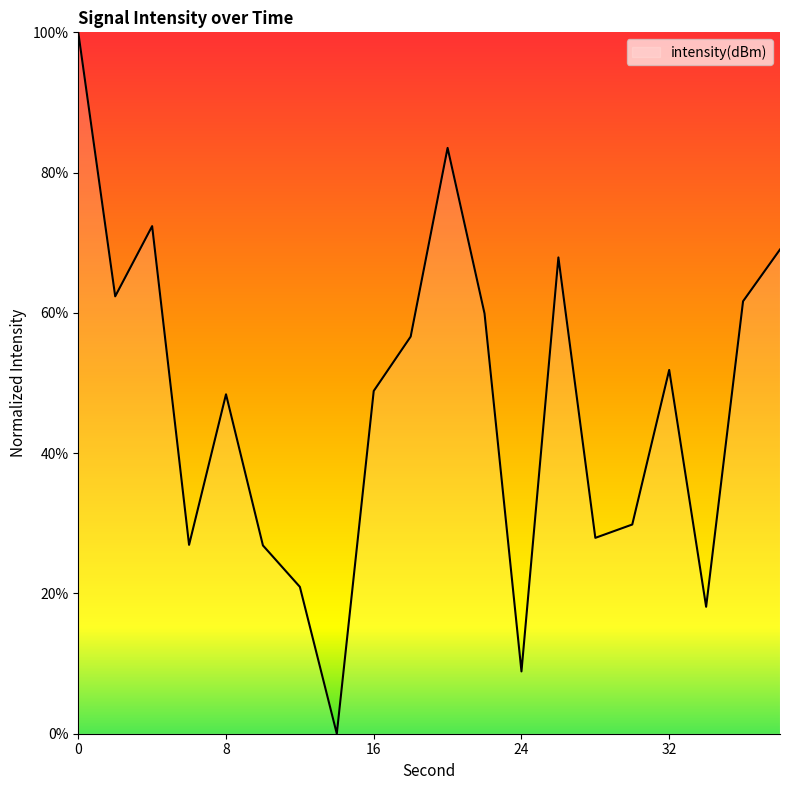

What is the maximum value shown in the chart?

100.0